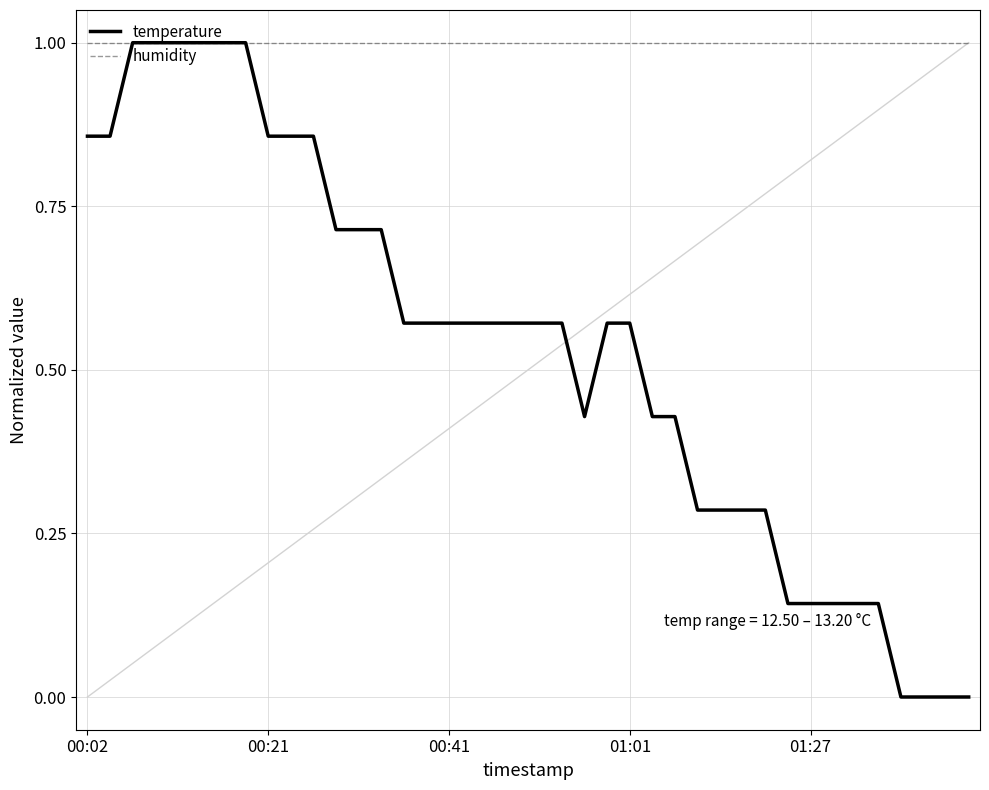

What is the minimum value for humidity?

1.0